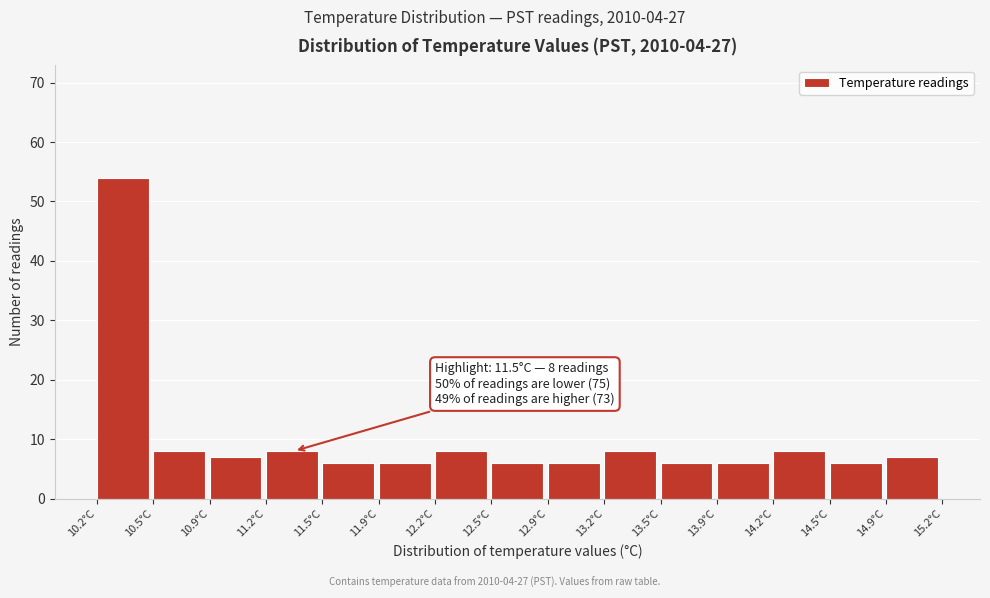

Which range on the x-axis has the tallest bar?

10.20 to 10.55